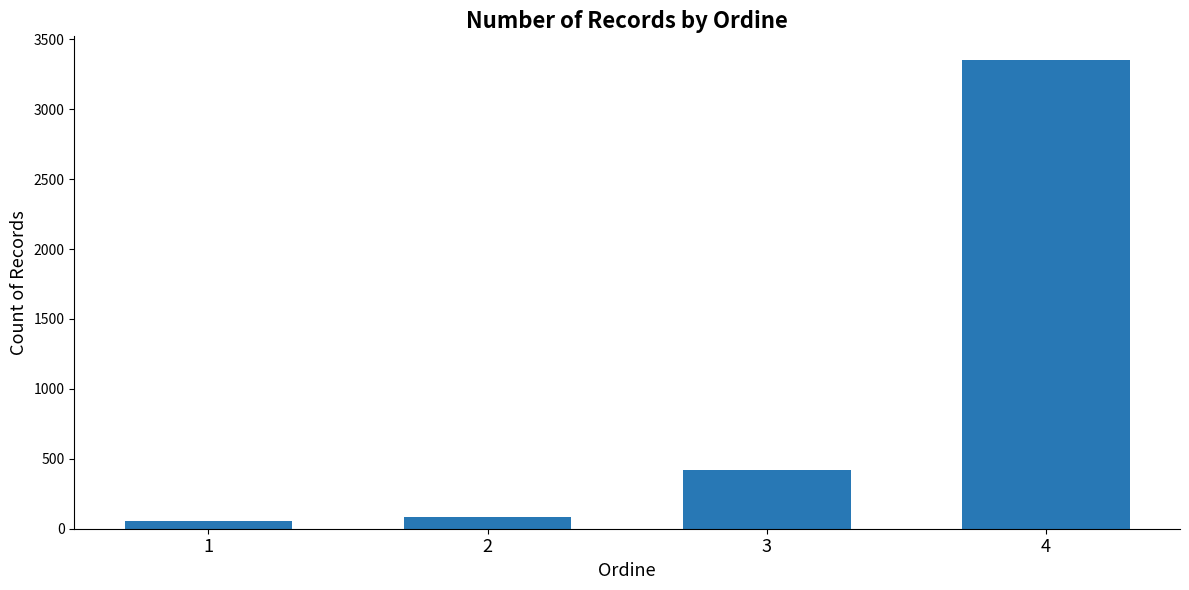

The chart shows a value of 5089 at 4. True or false?

False